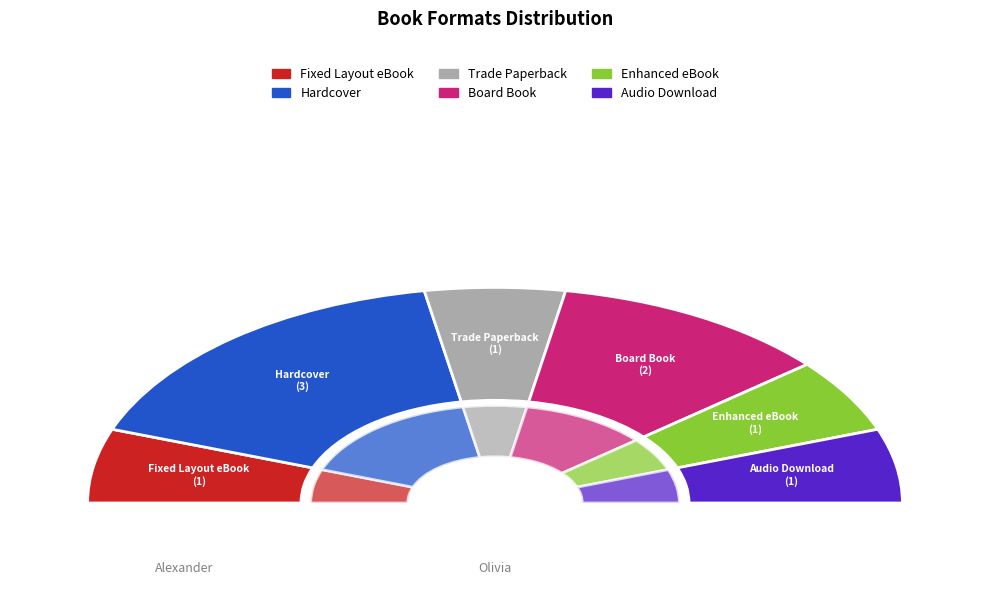

Combined, do Trade Paperback and Board Book account for over 50%?

No